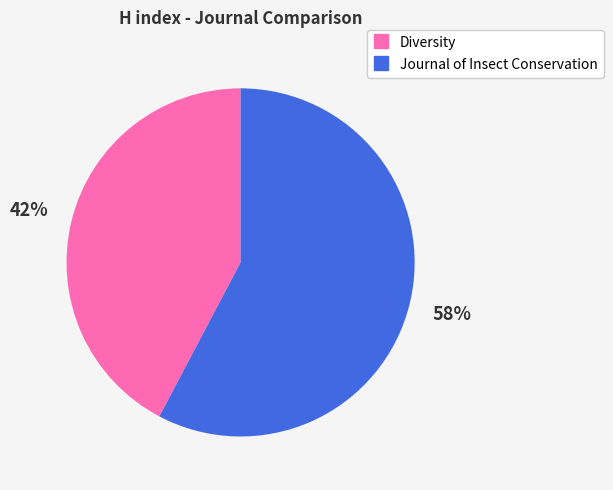

What percentage is the Diversity slice, to the nearest percent?

42%